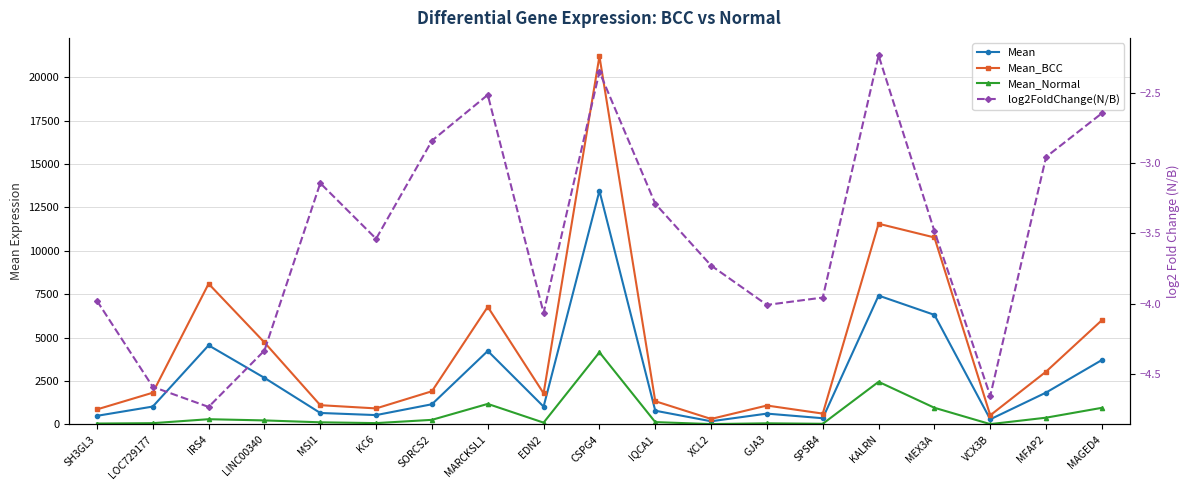

How many interior local peaks does the log2FoldChange(N/B) series have?

4